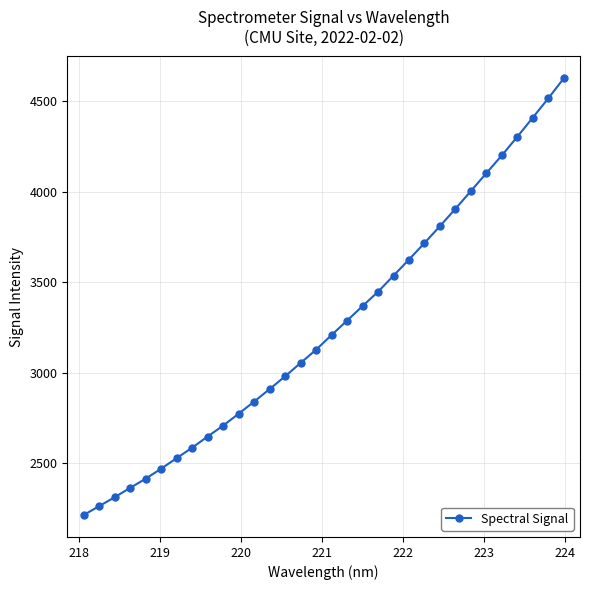

How many values exceed 3208?

16